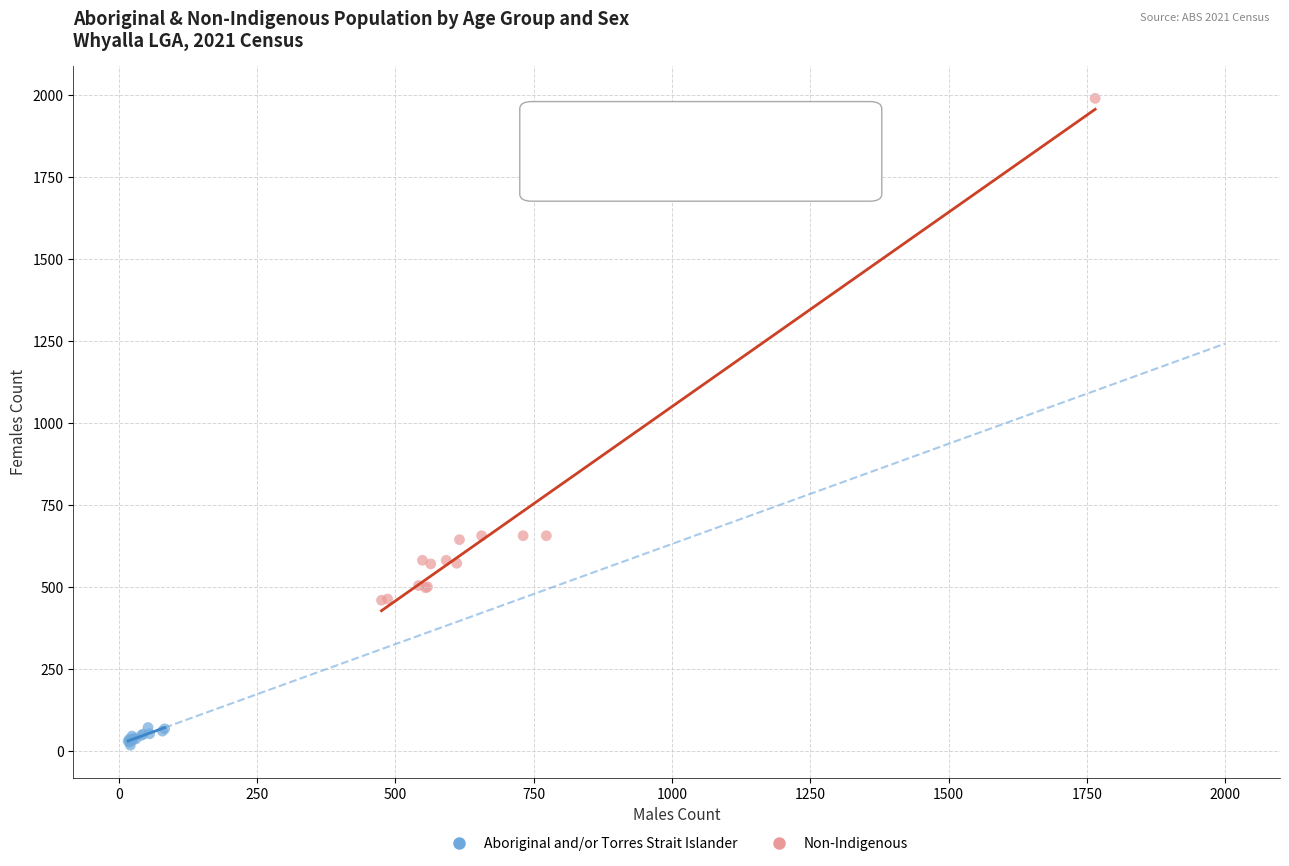

Which series reaches the maximum Y coordinate?

Non-Indigenous